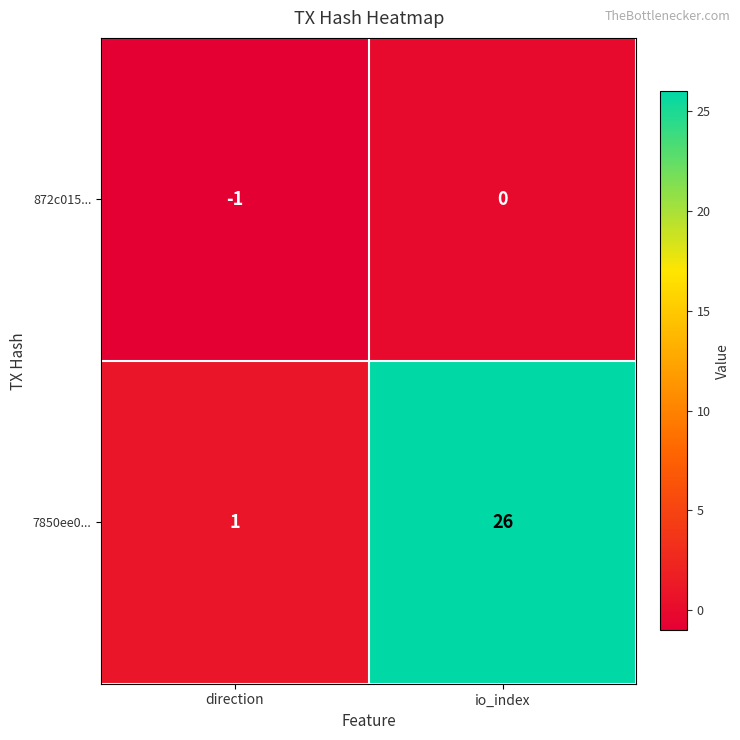

True or false: 7850ee0... has a value of 1 at direction.

True